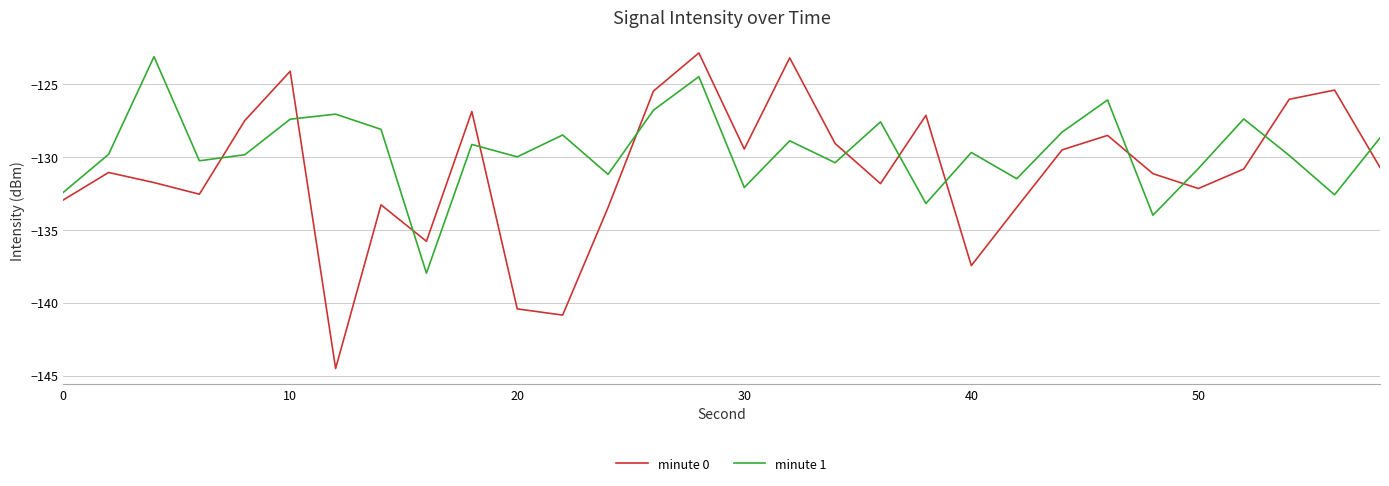

How many values in the minute 0 series are below -130?

17